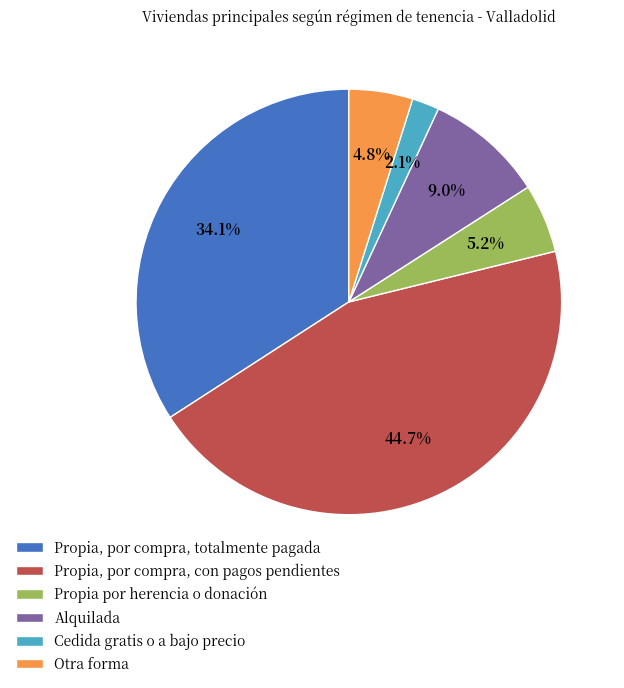

How much of the chart is everything except Cedida gratis o a bajo precio?

97.9%